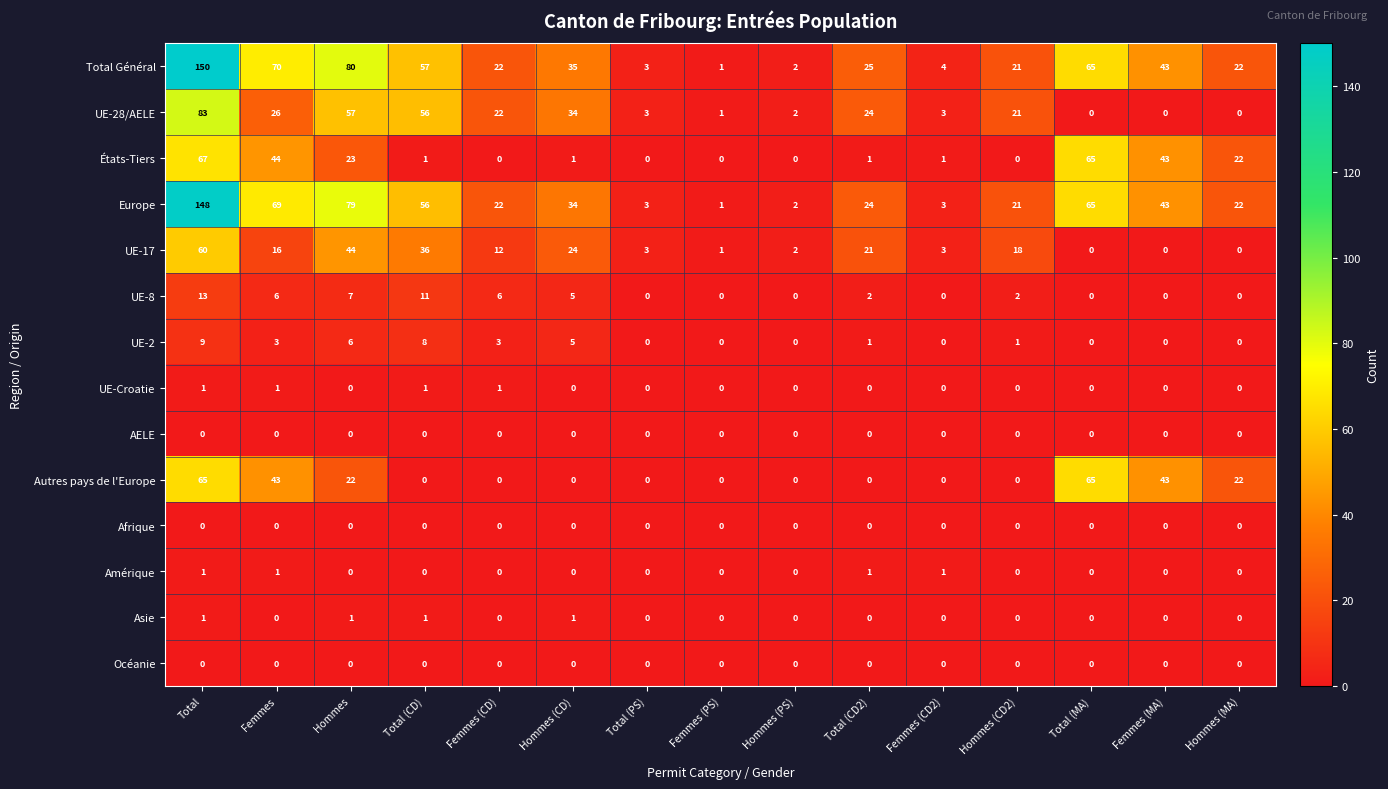

What is the difference between the highest and lowest values at Femmes?

70